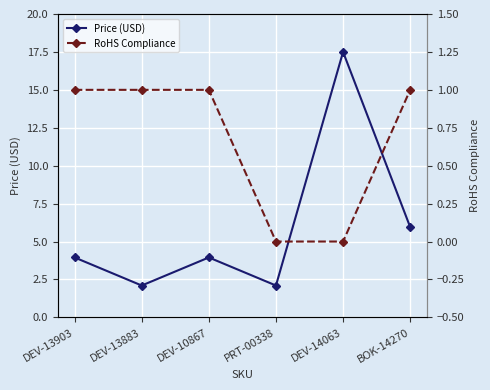

At which category does Price (USD) reach its first local peak?

DEV-10867